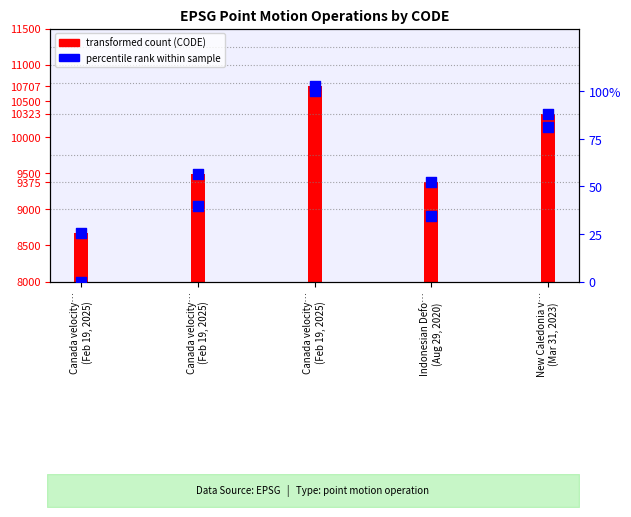

At how many categories does at least one series exceed 2127?

5